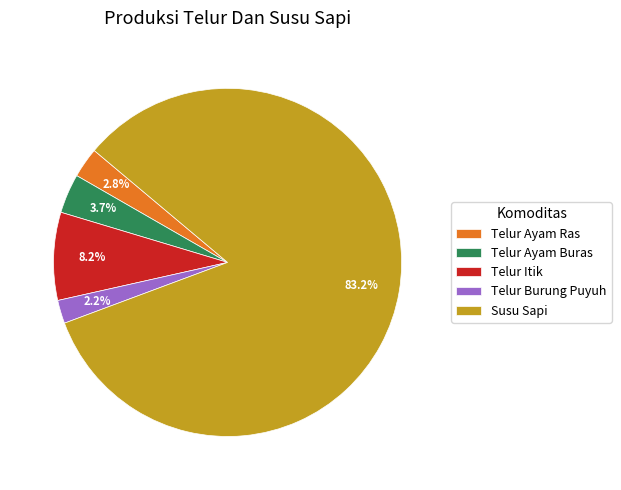

The Telur Ayam Ras slice represents 3% of the pie. True or false?

True